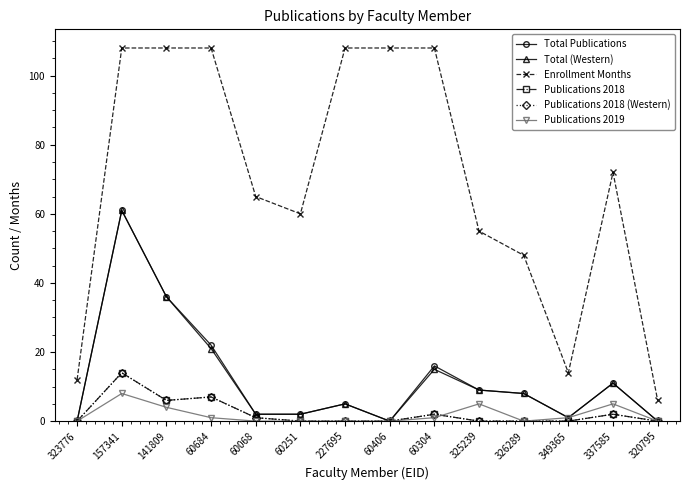

What value does the Publications 2018 (Western) series have at 141809, to the nearest 10?

10